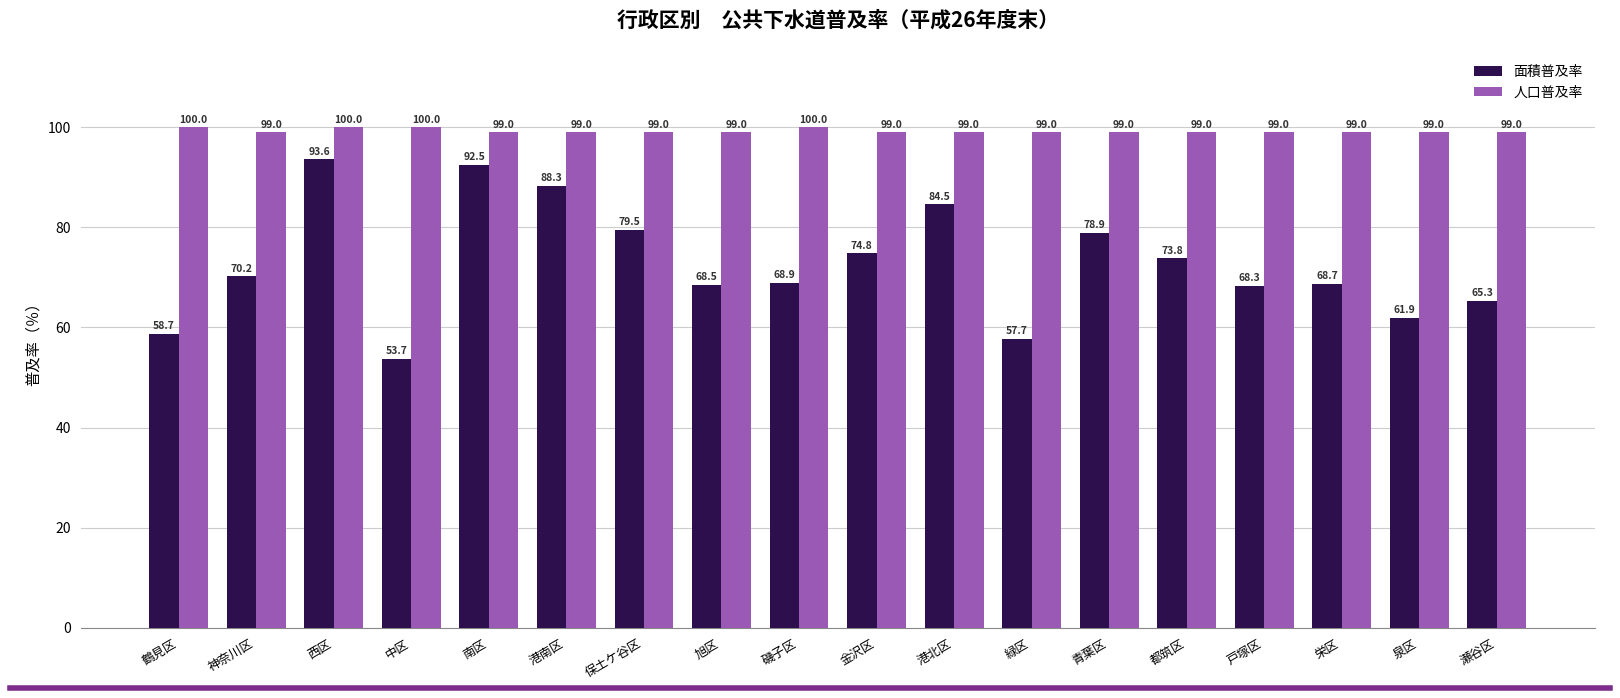

What is the spread (max minus min) of values at 緑区?

41.3